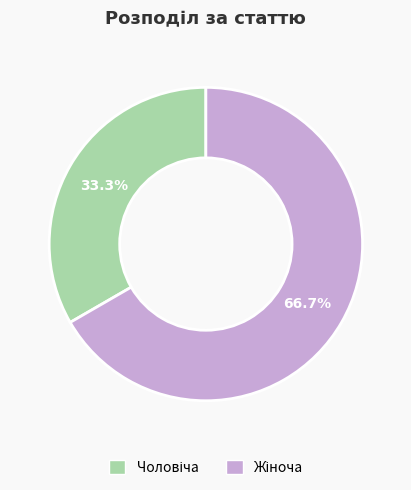

Does any single category account for the majority?

Yes